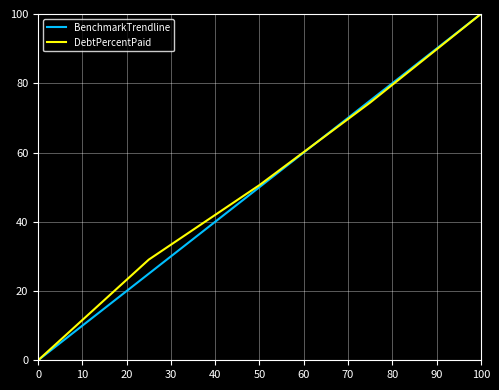

What is the maximum value for DebtPercentPaid?

100.0